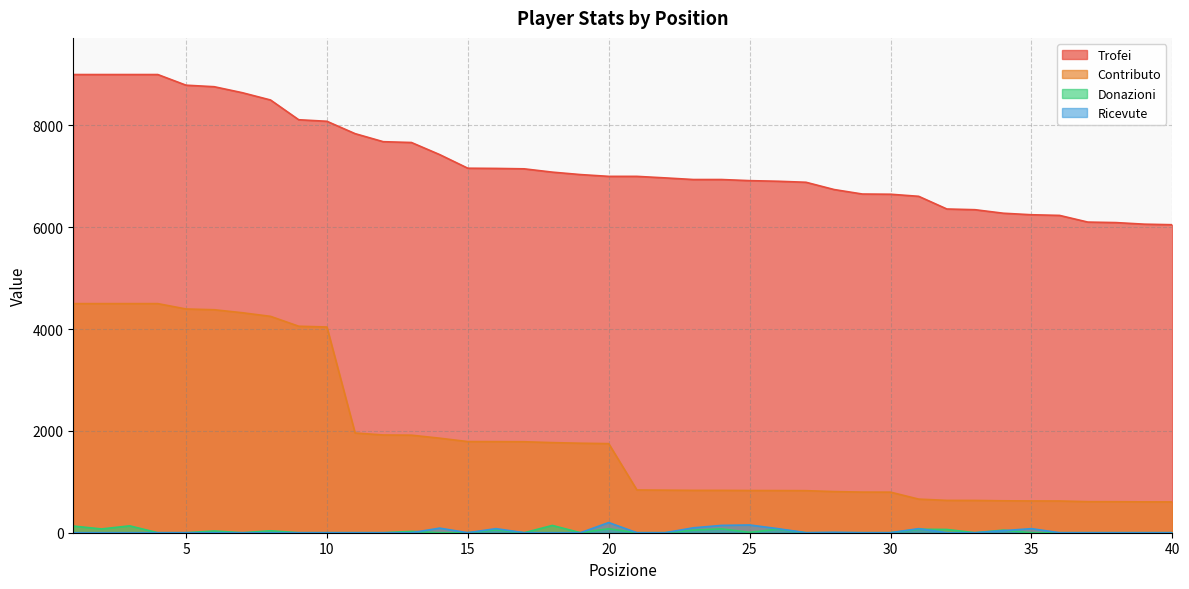

How many distinct data groups are displayed?

4